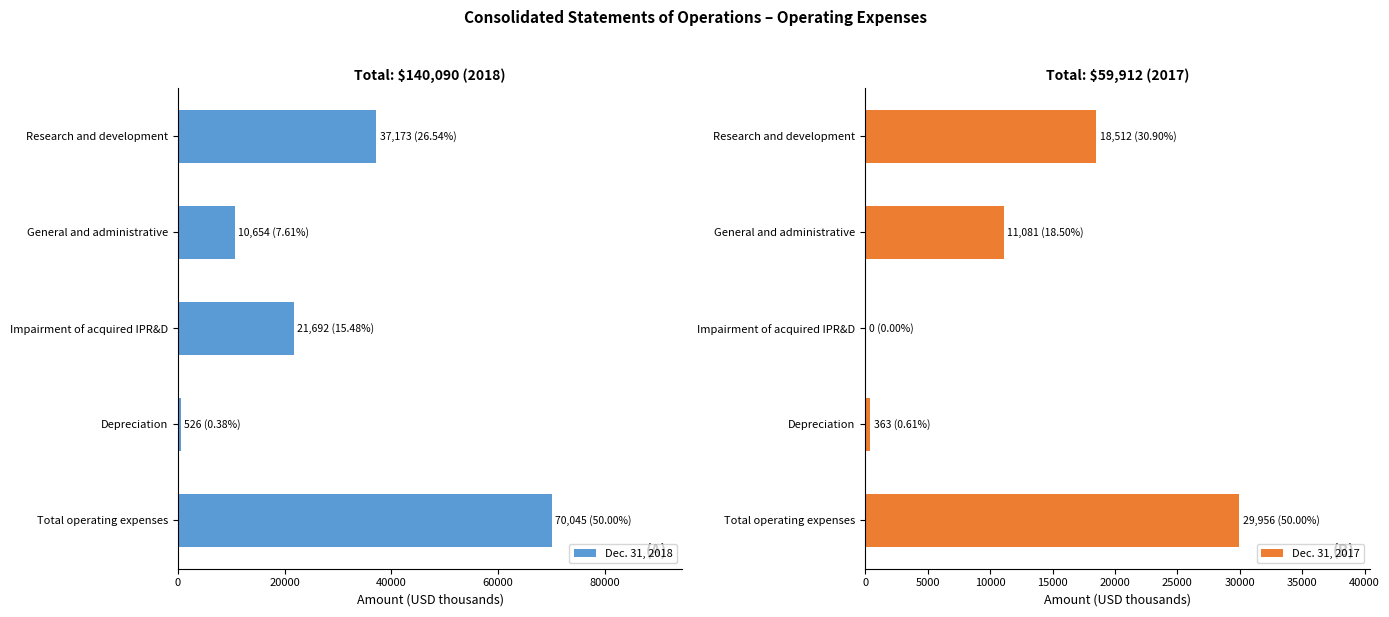

True or false: Dec. 31, 2017 has a value of 18512 at Research and development.

True